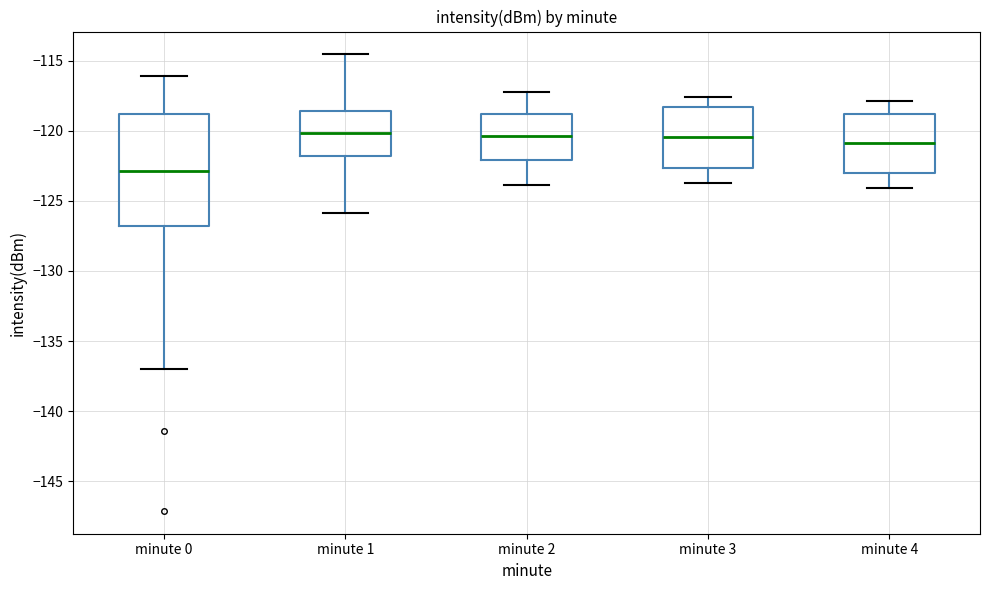

Which box is the tallest, from its lower edge to its upper edge?

minute 0